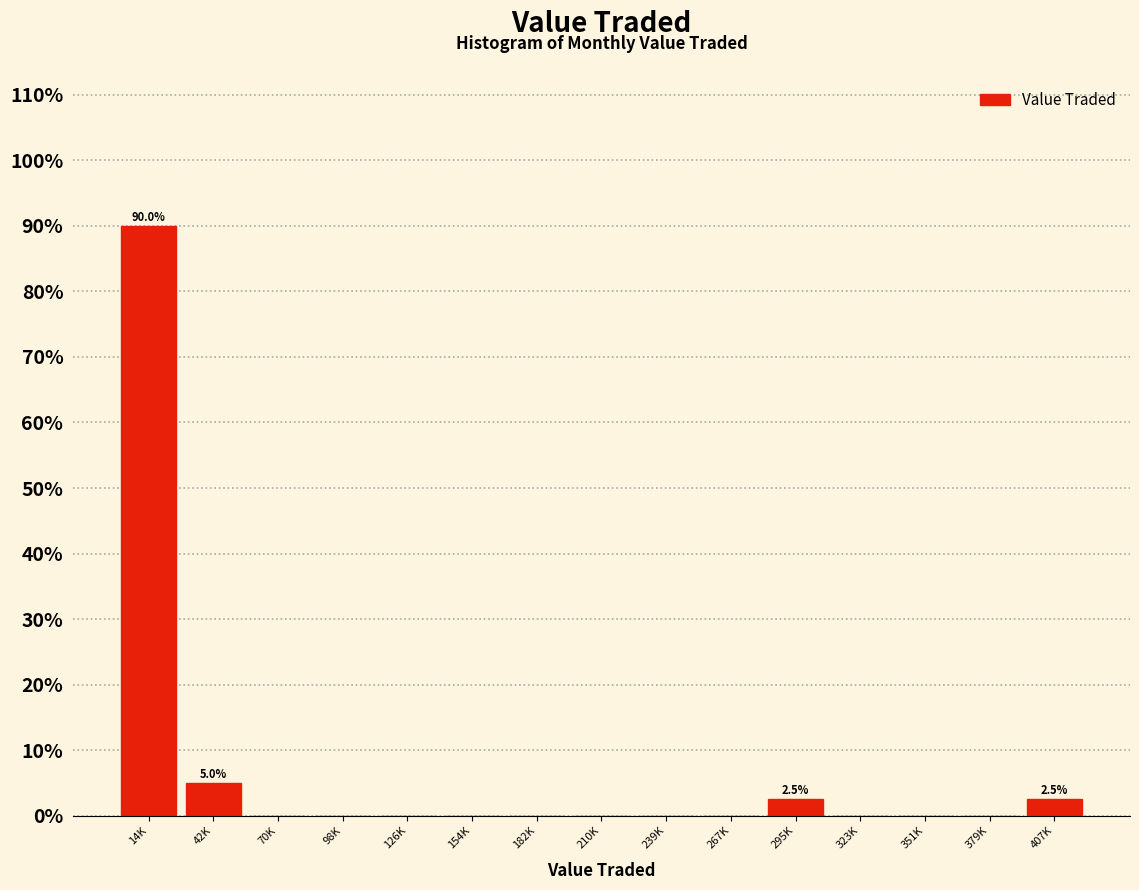

Reading left to right, transcribe all the data shown in this chart.

14K=90.0	42K=5.0	70K=0.0	98K=0.0	126K=0.0	154K=0.0	182K=0.0	210K=0.0	239K=0.0	267K=0.0	295K=2.5	323K=0.0	351K=0.0	379K=0.0	407K=2.5